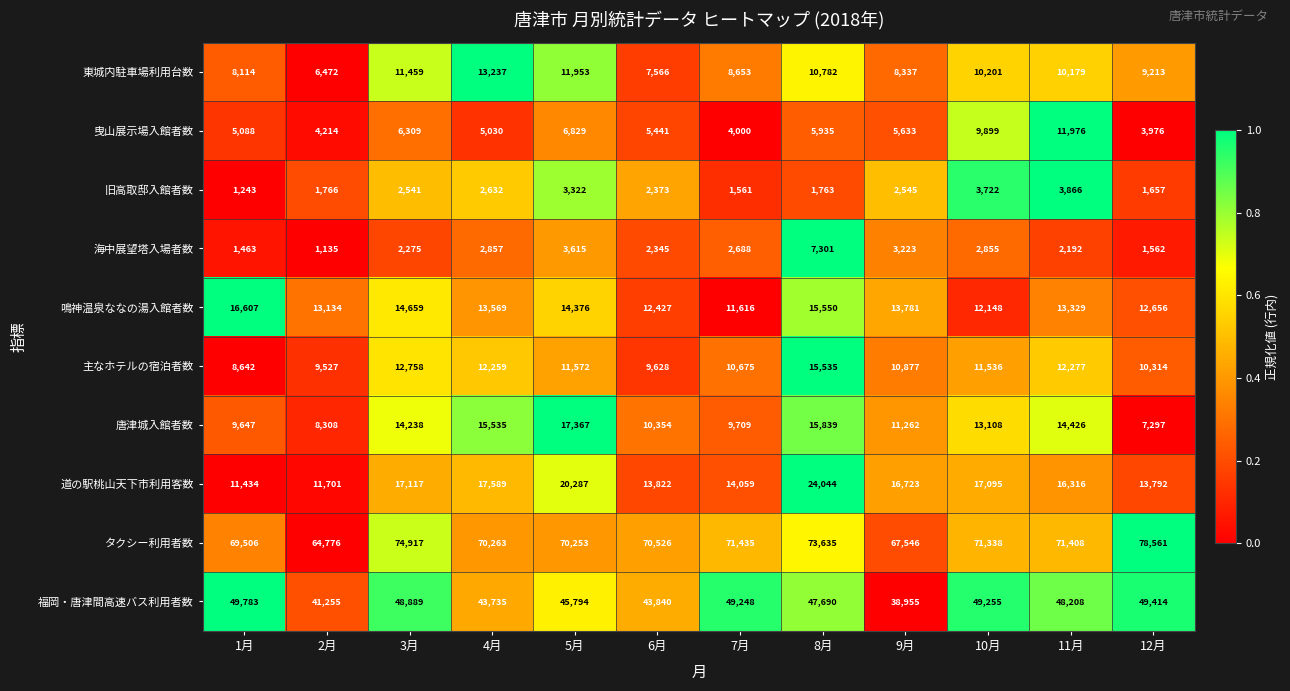

The value of 主なホテルの宿泊者数 at 7月 is 10675. True or false?

True